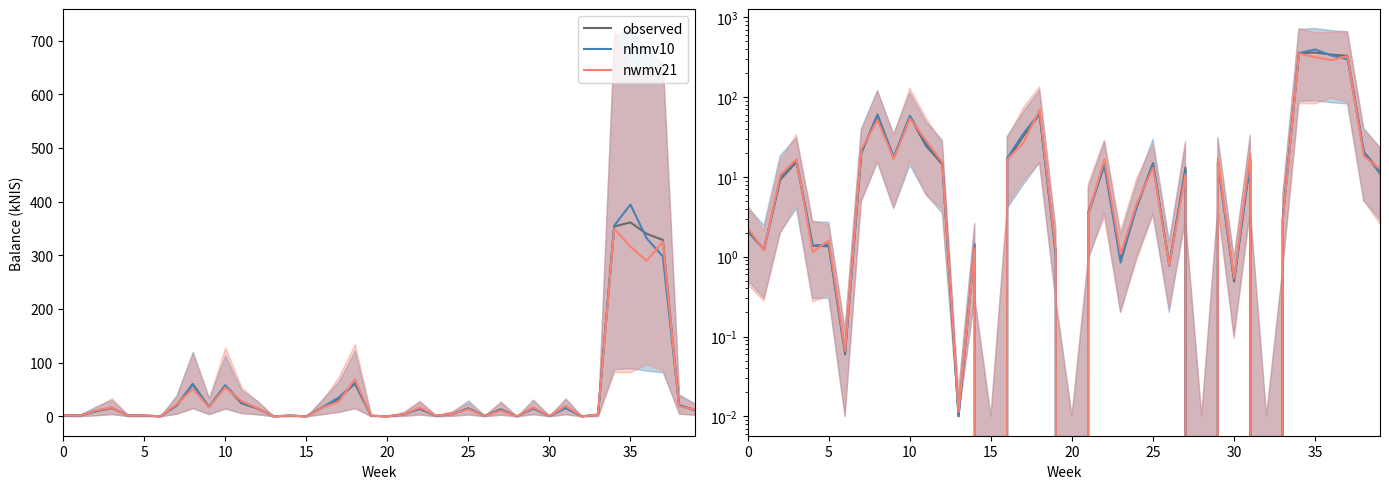

What is the difference between the nhmv10 values at 13 and 26?

0.8